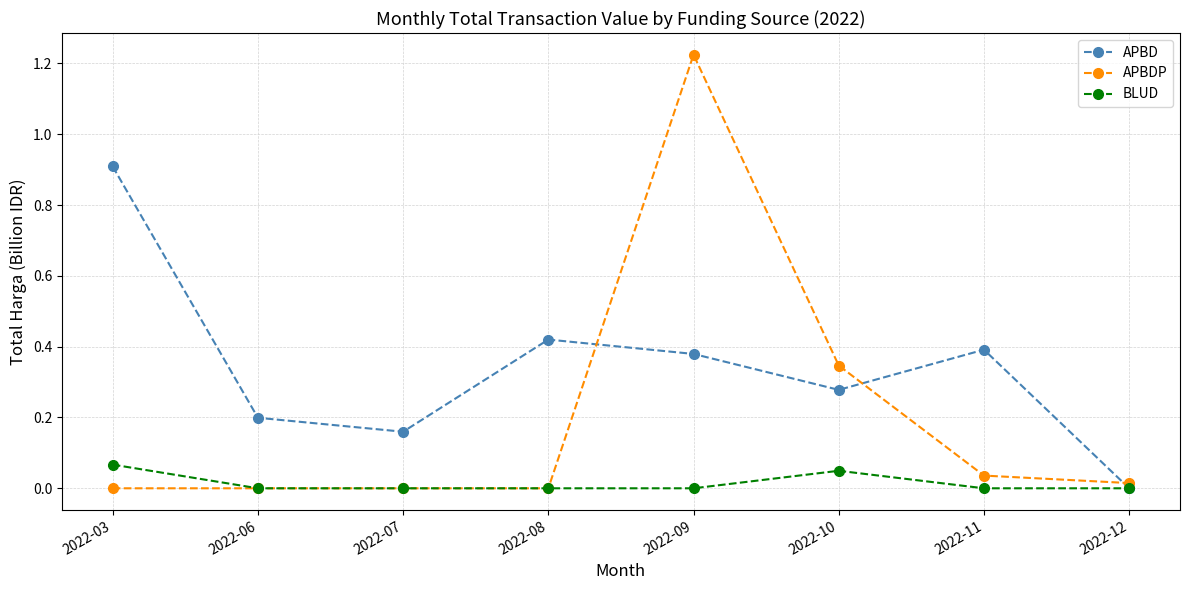

At which label does APBD reach its minimum?

2022-12